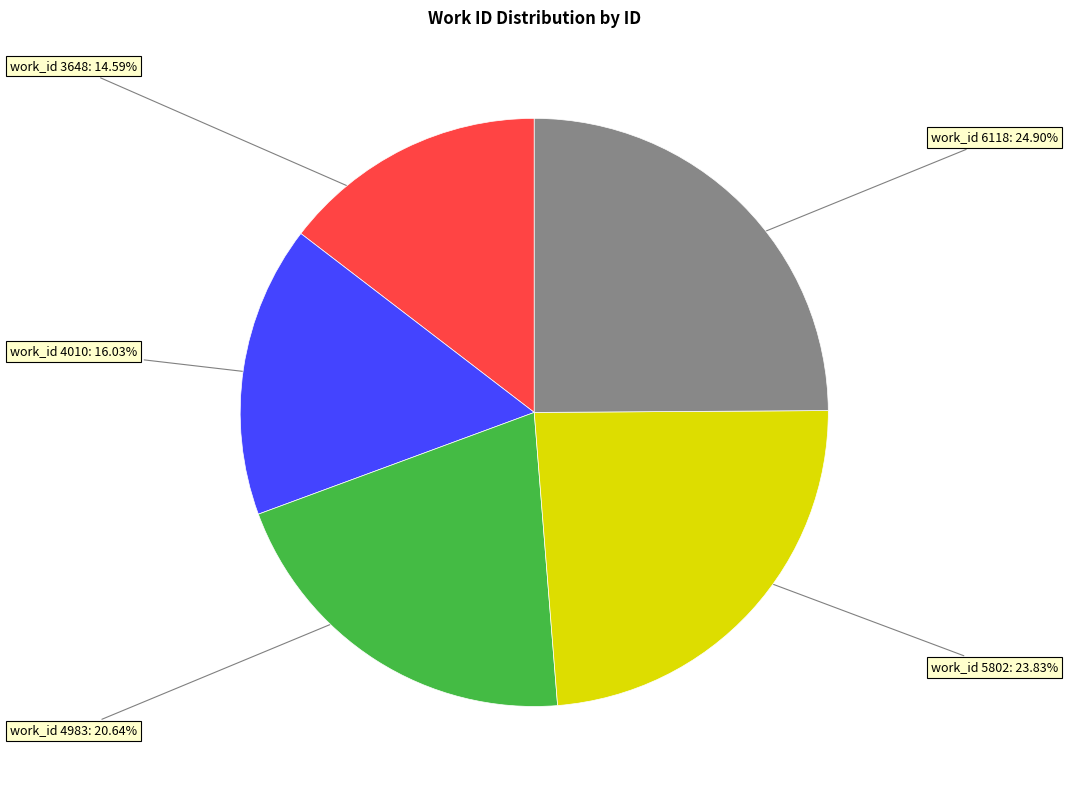

Rank the categories by value from highest to lowest.

work_id 6118: 24.90%, work_id 5802: 23.83%, work_id 4983: 20.64%, work_id 4010: 16.03%, work_id 3648: 14.59%